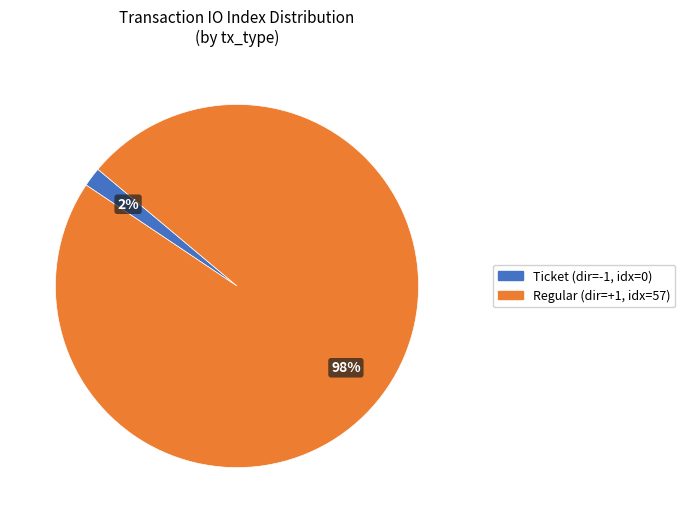

Which slice is the largest?

Regular (dir=+1, idx=57)